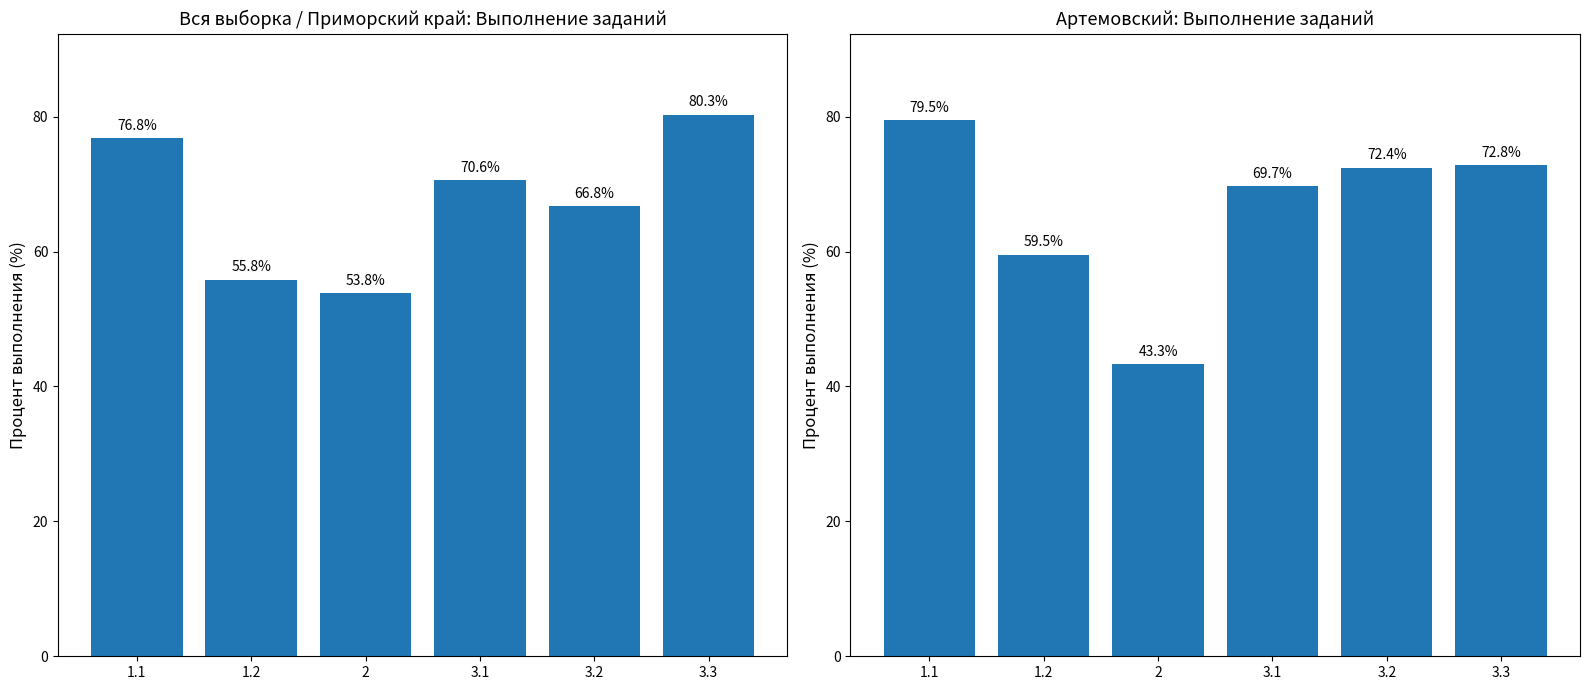

Which category has the highest value across all series?

3.3